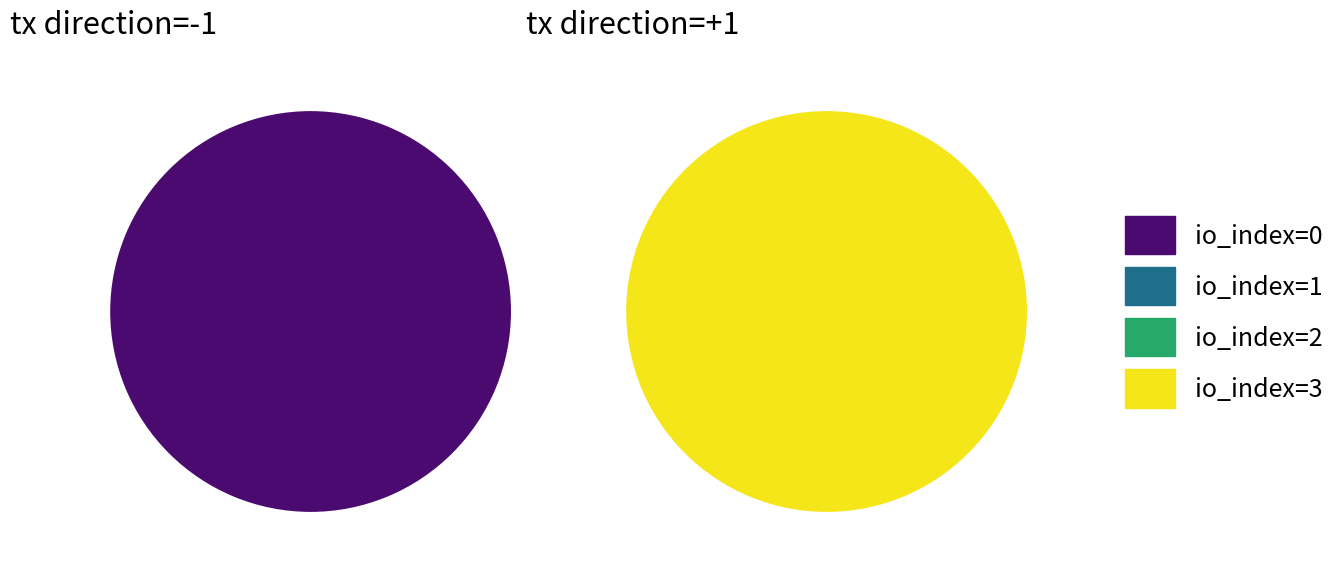

How many slices are in this pie chart?

4